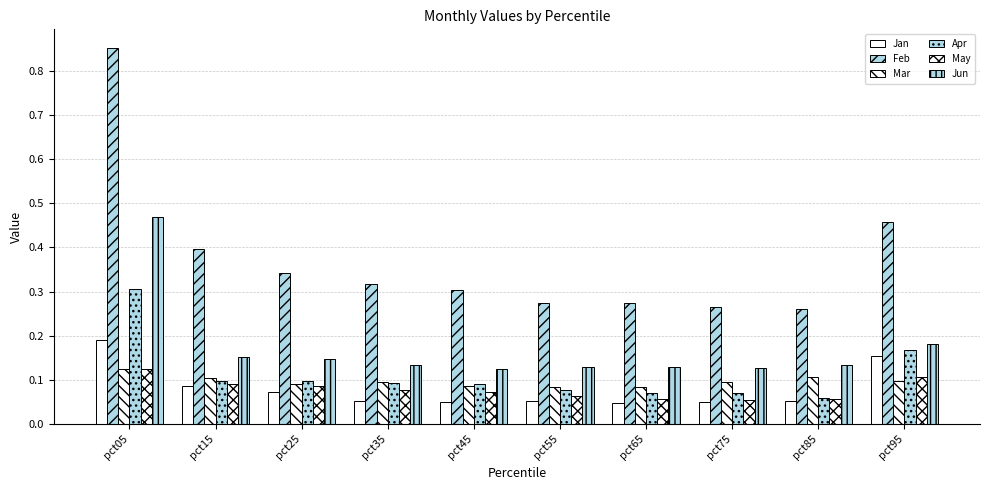

Read the Feb value at pct25.

0.3